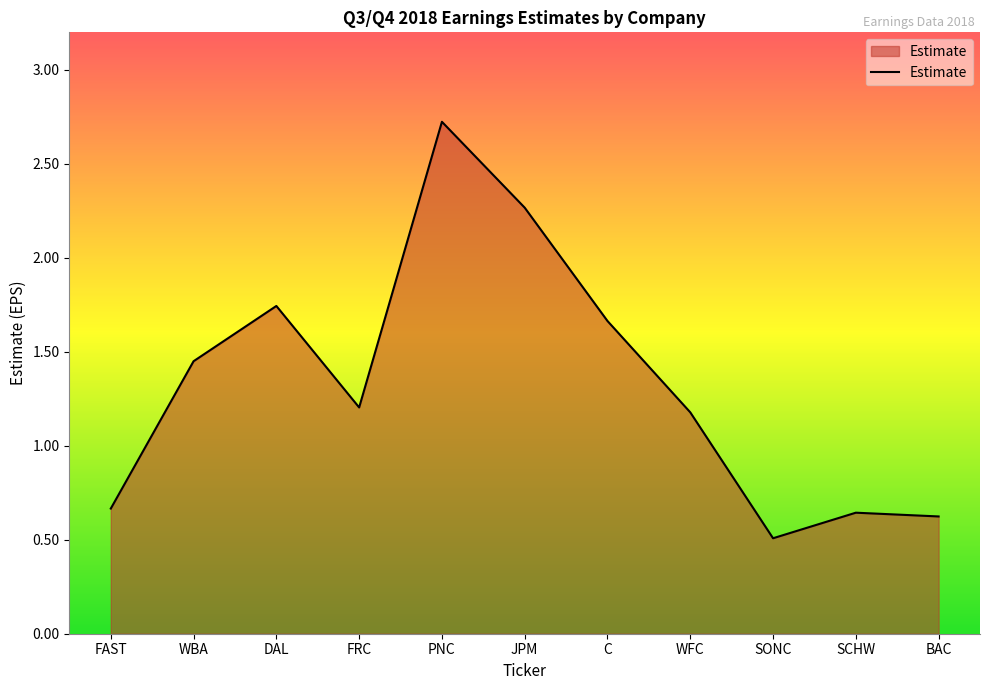

How many lines are shown in the chart?

1